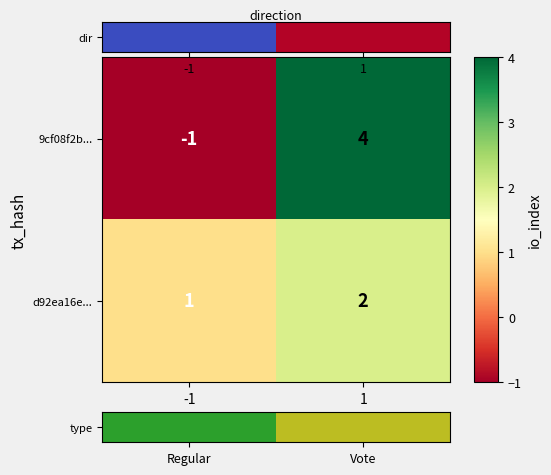

Which series has the widest spread of values?

9cf08f2b...